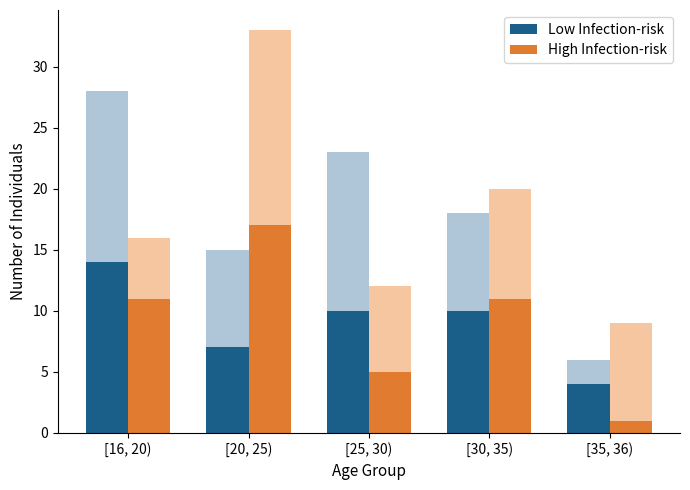

Which series has the largest total across all categories?

Low Infection-risk